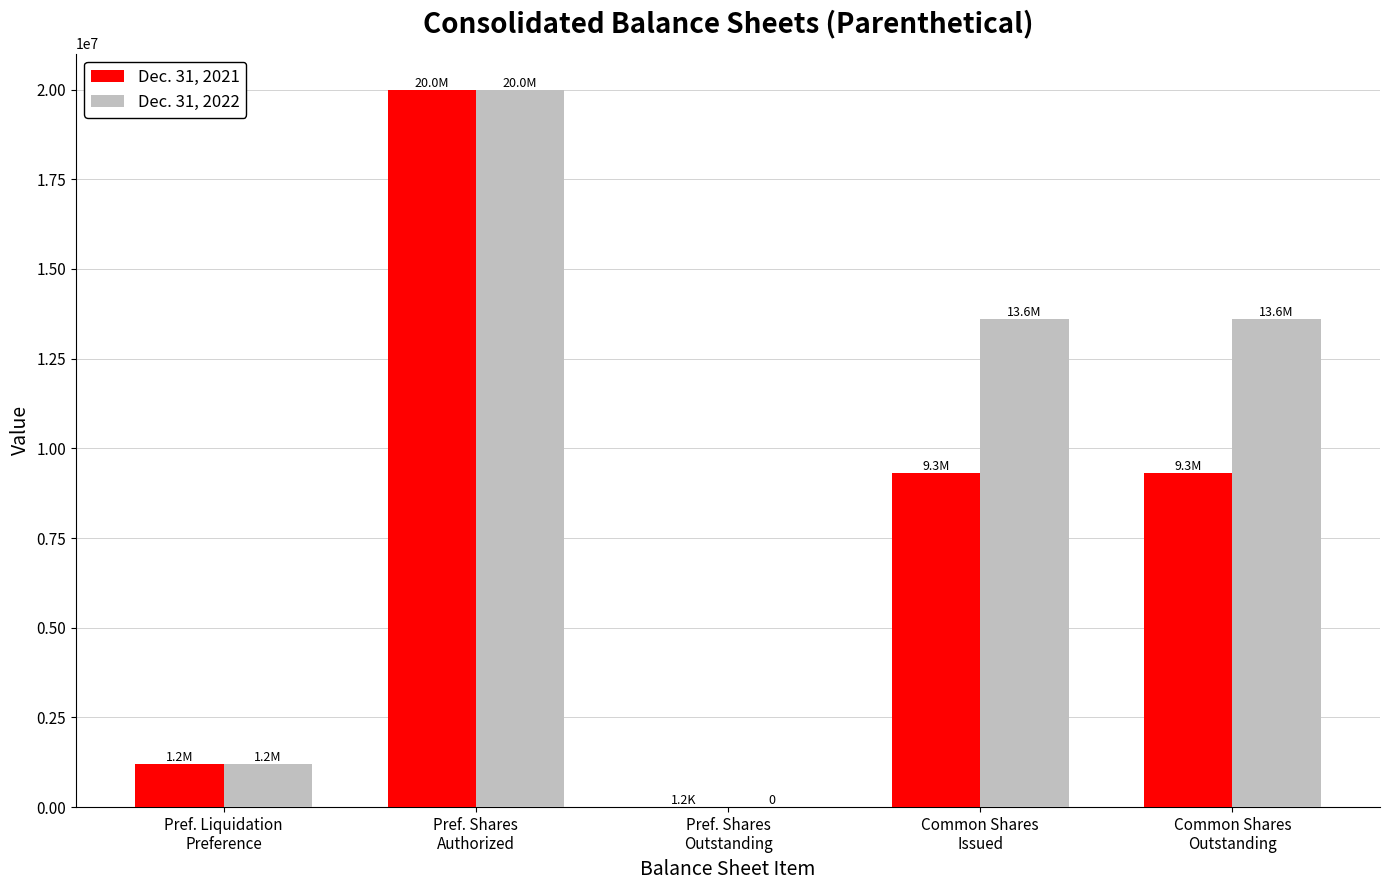

Which series has the largest total across all categories?

Dec. 31, 2022